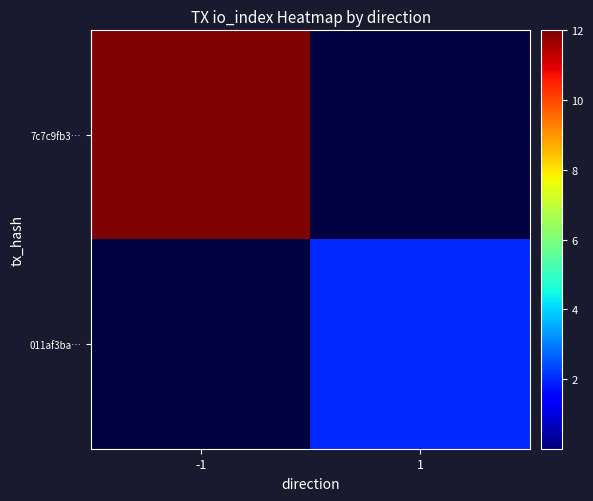

How many series are shown in this chart?

2